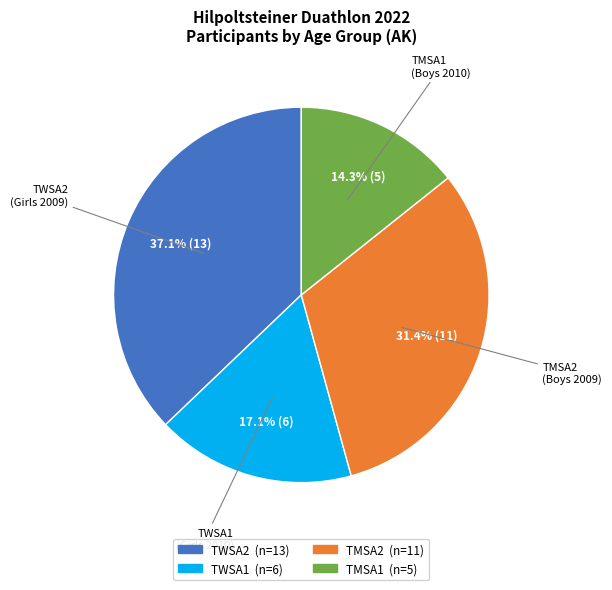

Is there a majority slice in this chart?

No